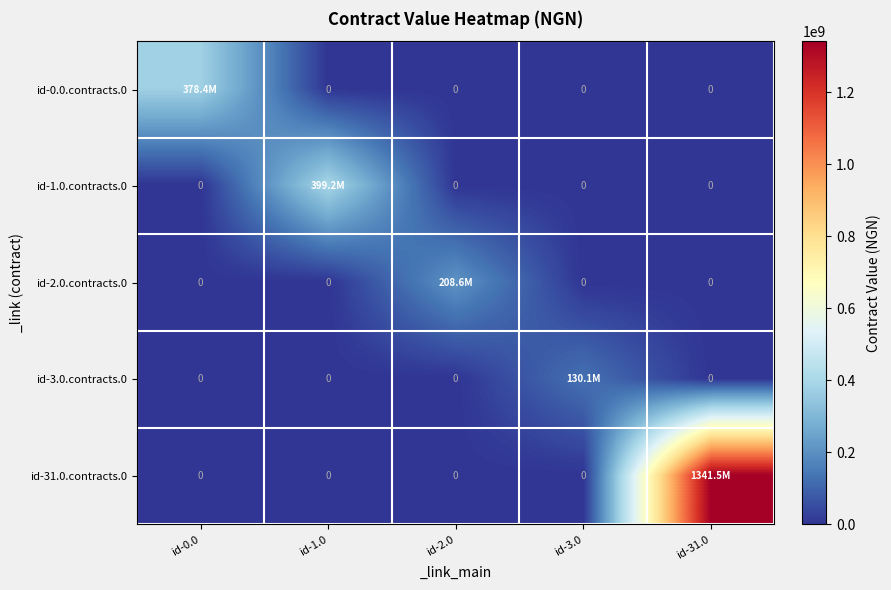

Is the value of id-2.0.contracts.0 at id-31.0 greater than the value of id-3.0.contracts.0 at id-1.0?

No